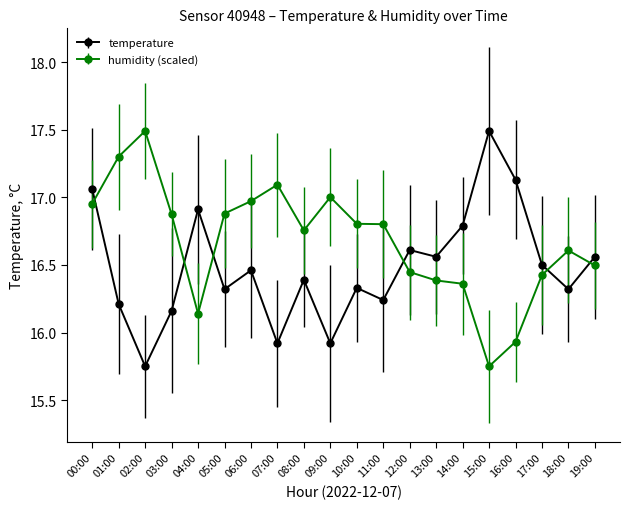

What is the difference between the maximum and minimum values in the temperature series?

1.7